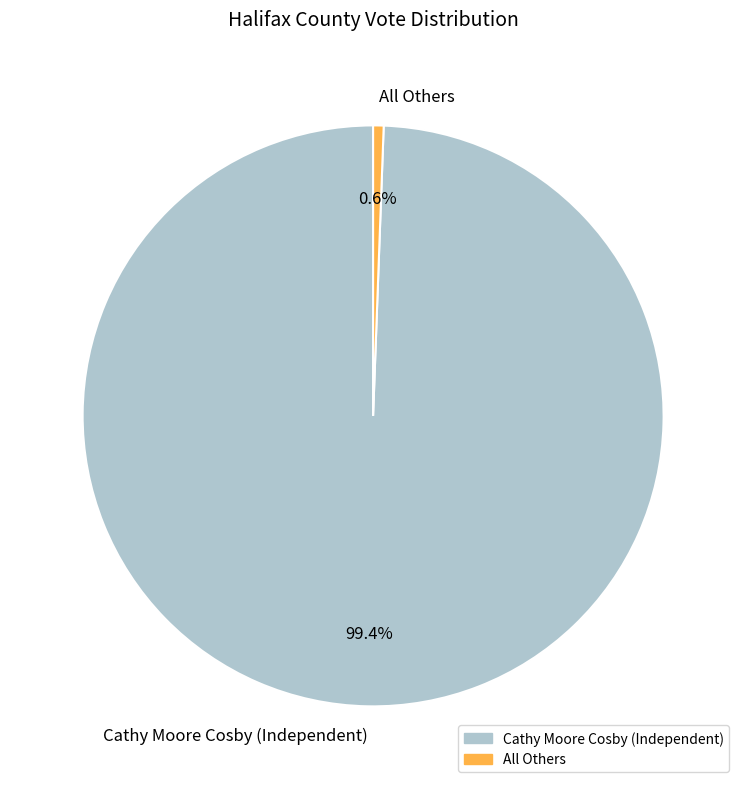

Approximately how many times larger is the value at Cathy Moore Cosby (Independent) compared to All Others?

170.8